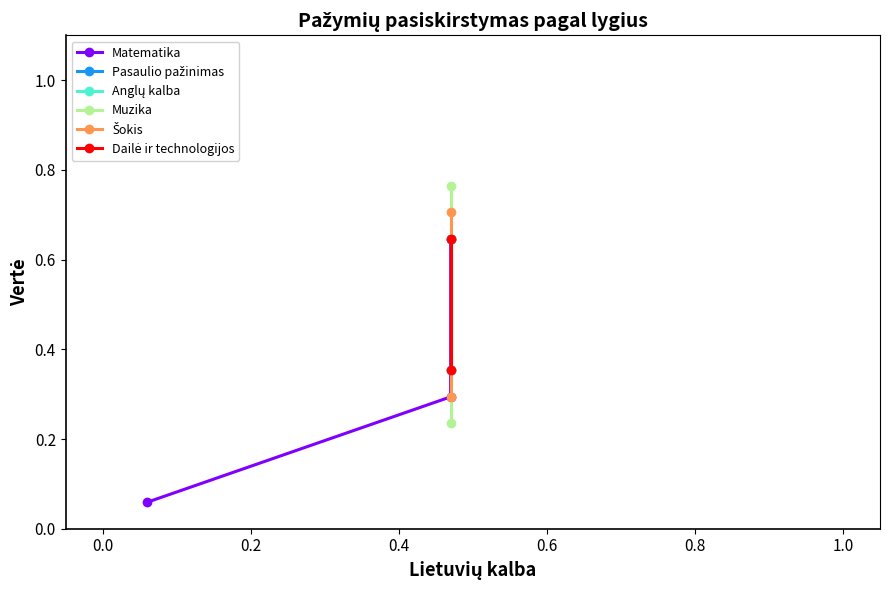

Count the number of values greater than 0.

3